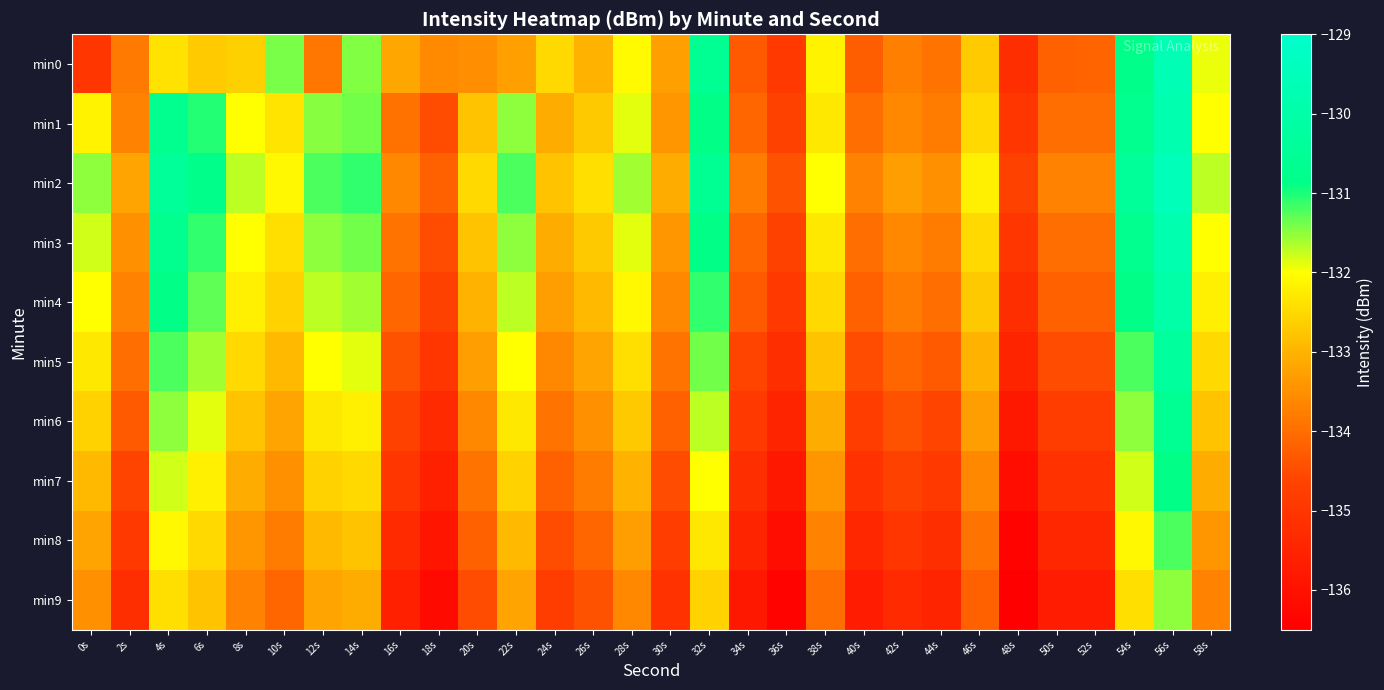

Which category has the lowest value across all series?

48s